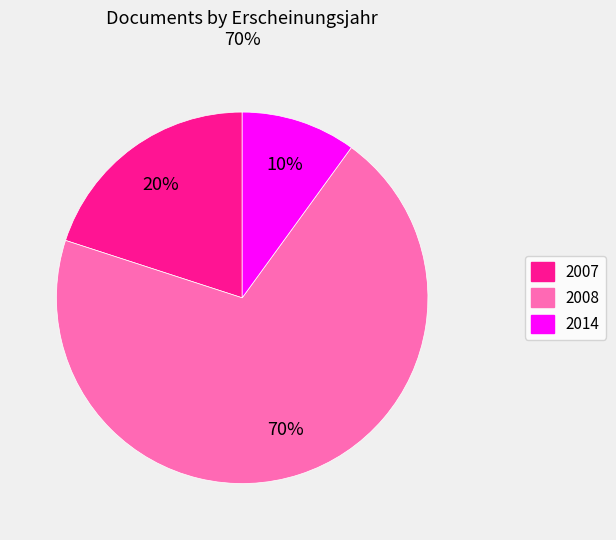

Approximately how many times larger is the value at 2007 compared to 2014?

2.0